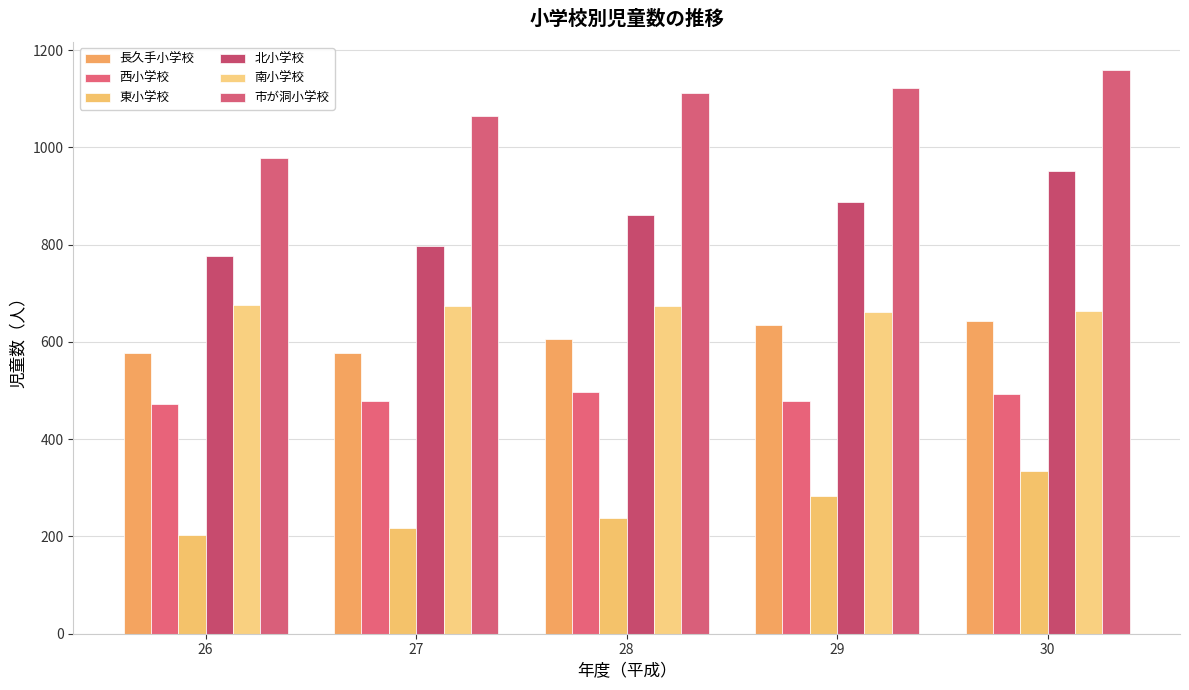

Rank the series at 28 from highest to lowest value.

市が洞小学校, 北小学校, 南小学校, 長久手小学校, 西小学校, 東小学校